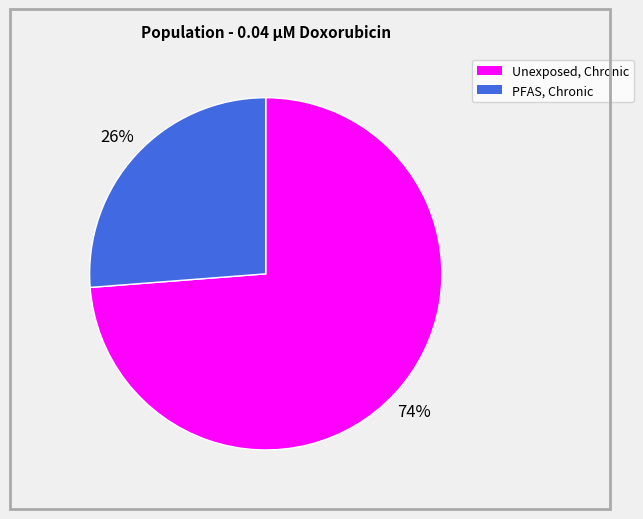

What percentage is the Unexposed, Chronic slice, to the nearest percent?

74%